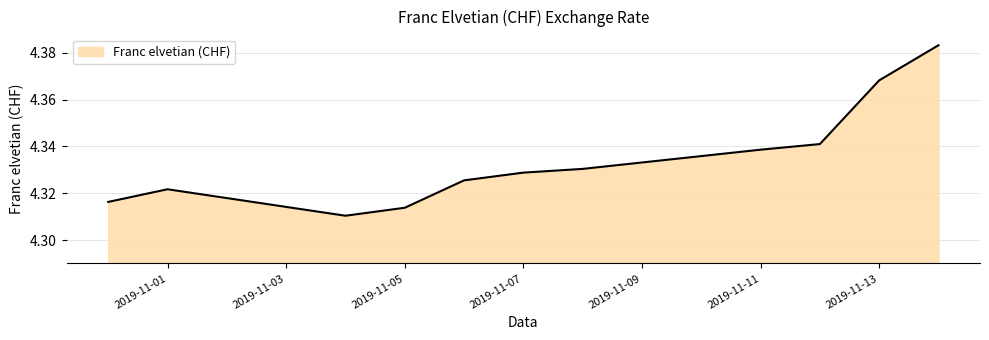

Reading left to right, transcribe all the data shown in this chart.

2019-10-31=4.3	2019-11-01=4.3	2019-11-04=4.3	2019-11-05=4.3	2019-11-06=4.3	2019-11-07=4.3	2019-11-08=4.3	2019-11-11=4.3	2019-11-12=4.3	2019-11-13=4.4	2019-11-14=4.4